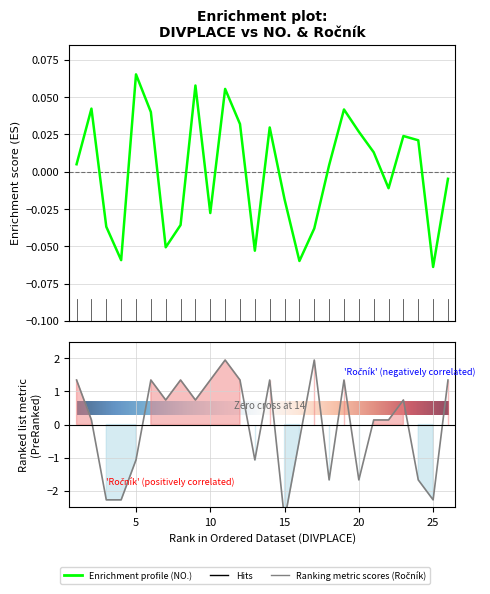

What is the minimum value for NO.?

-0.1